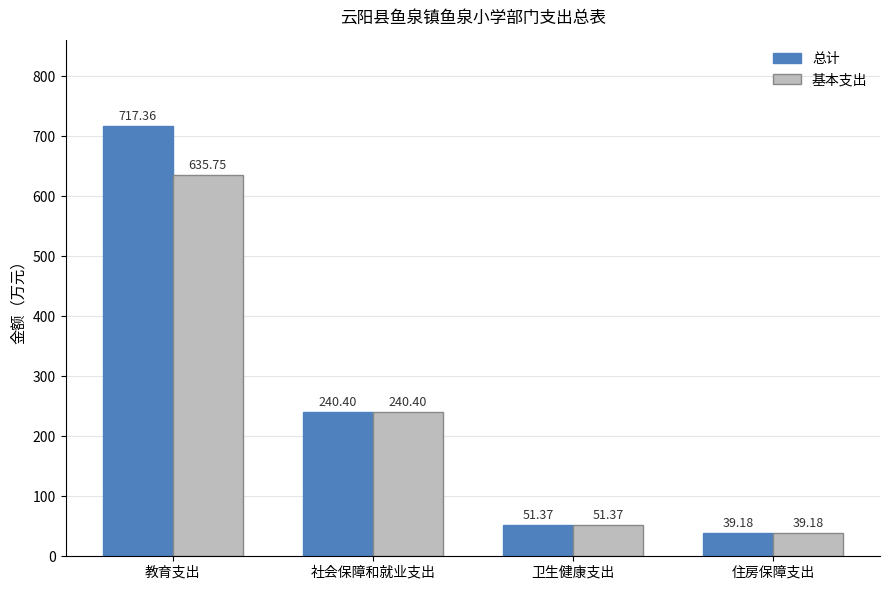

What is the average value of the 总计 series?

262.1